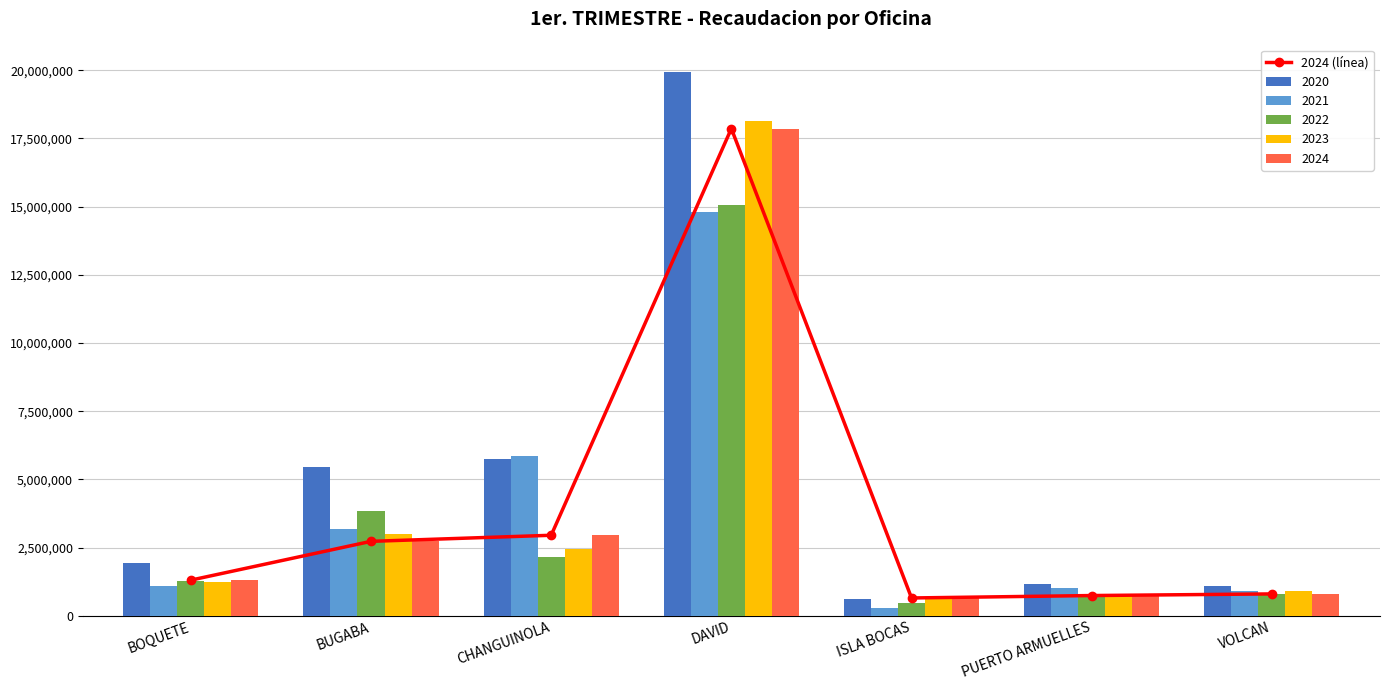

List the labels in order of value, smallest first.

ISLA BOCAS, PUERTO ARMUELLES, VOLCAN, BOQUETE, BUGABA, CHANGUINOLA, DAVID